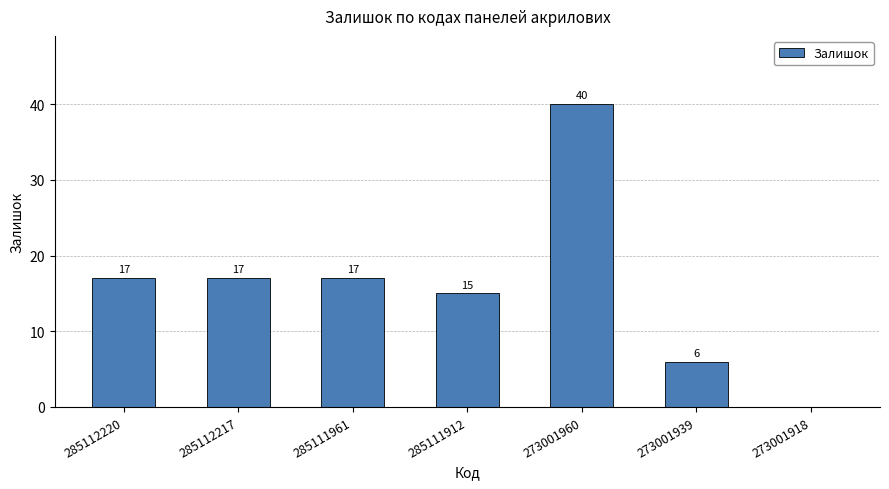

What is the difference between the values at 273001939 and 285112220?

11